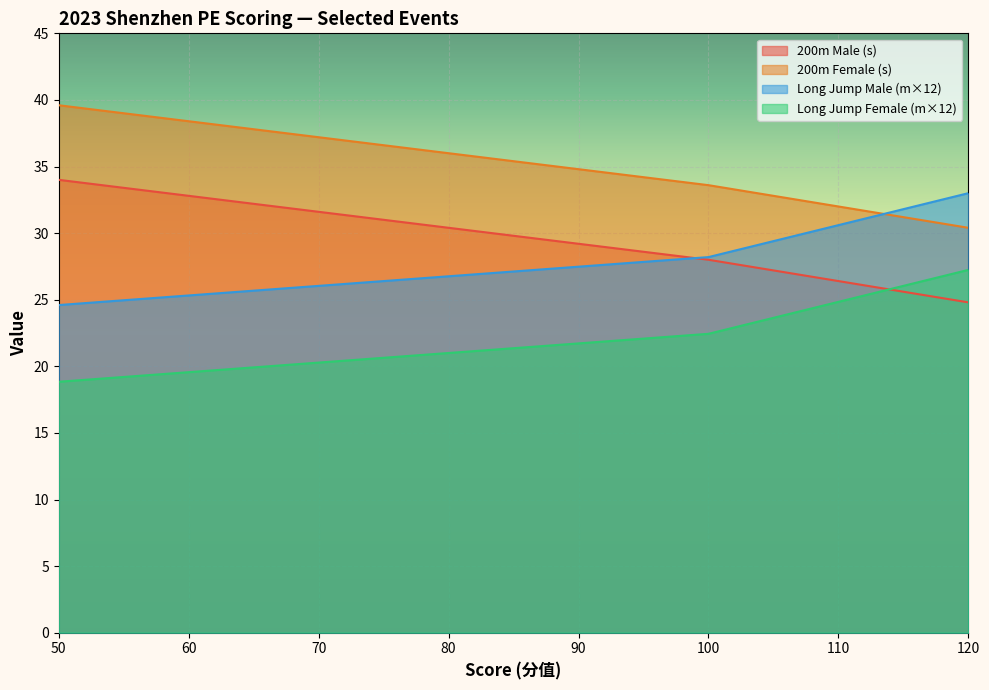

Which series changed the most between 80 and 65?

200m Male (s)